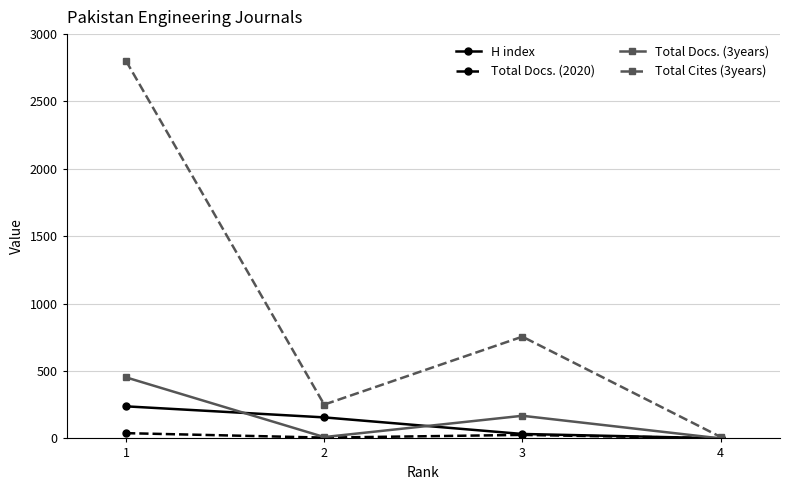

Rank the series by their maximum value, from highest to lowest.

Total Cites (3years), Total Docs. (3years), H index, Total Docs. (2020)